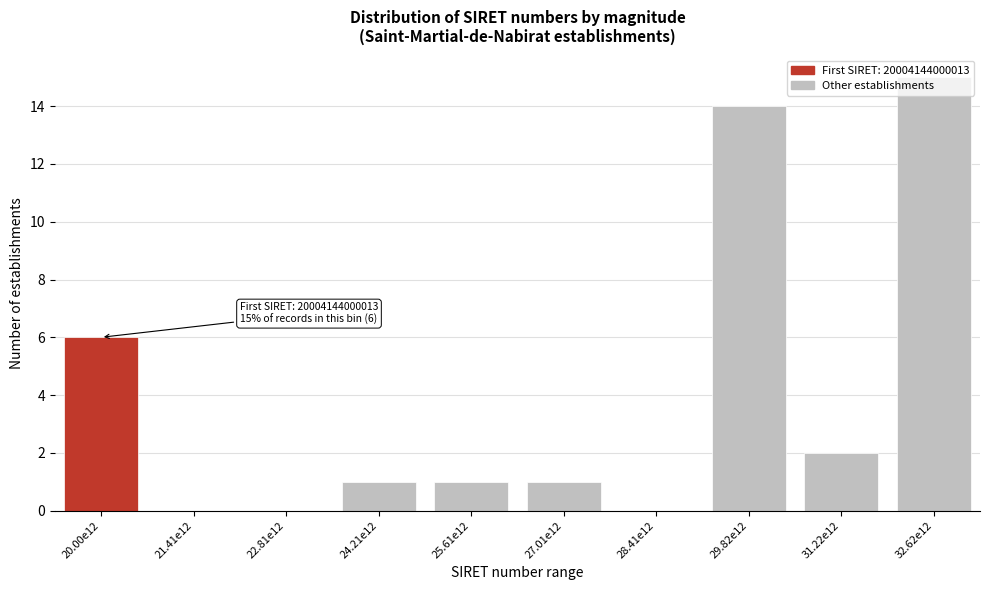

At which label is the value closest to 7?

20.00e12